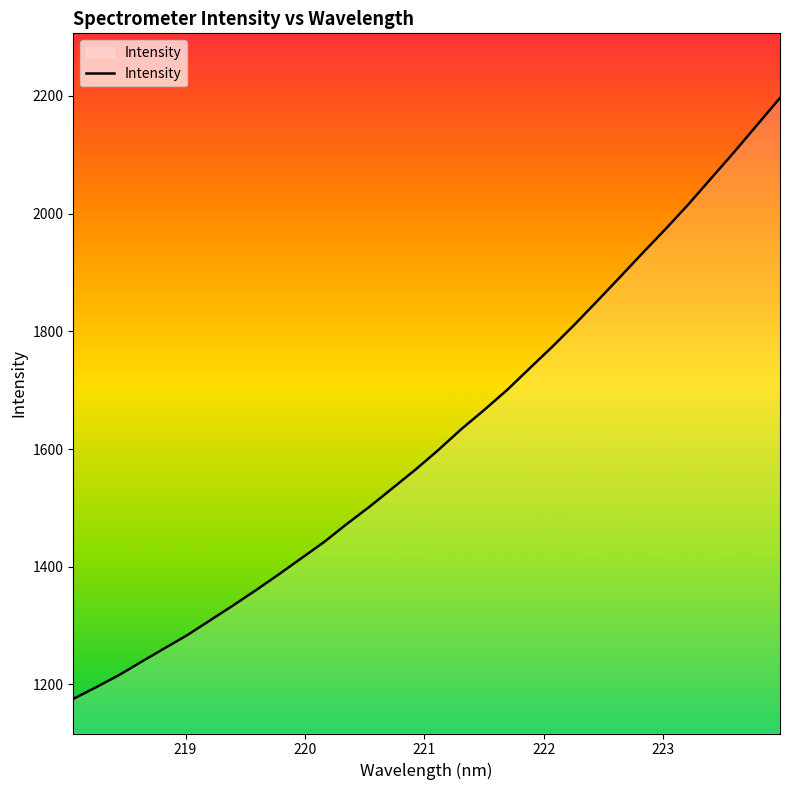

What is the difference between the maximum and minimum values?

1021.1